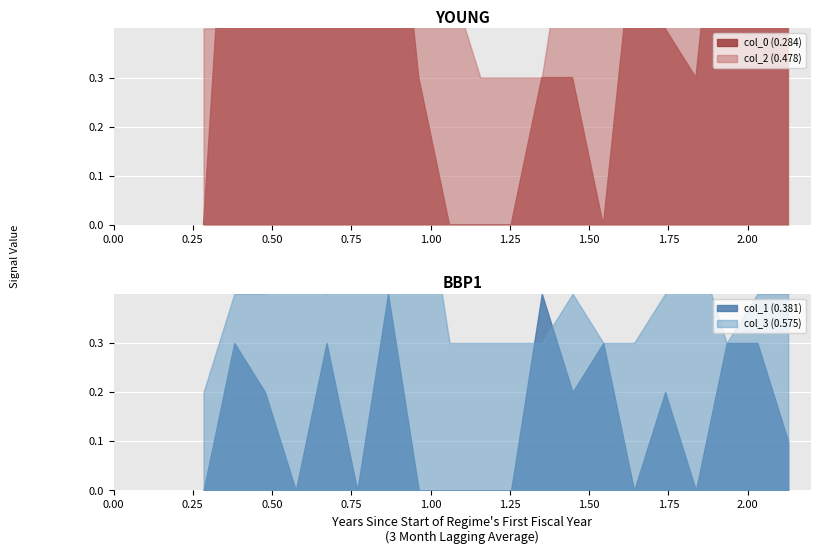

True or false: col_2 (0.478) has a value of 0.4 at 1.157.

False